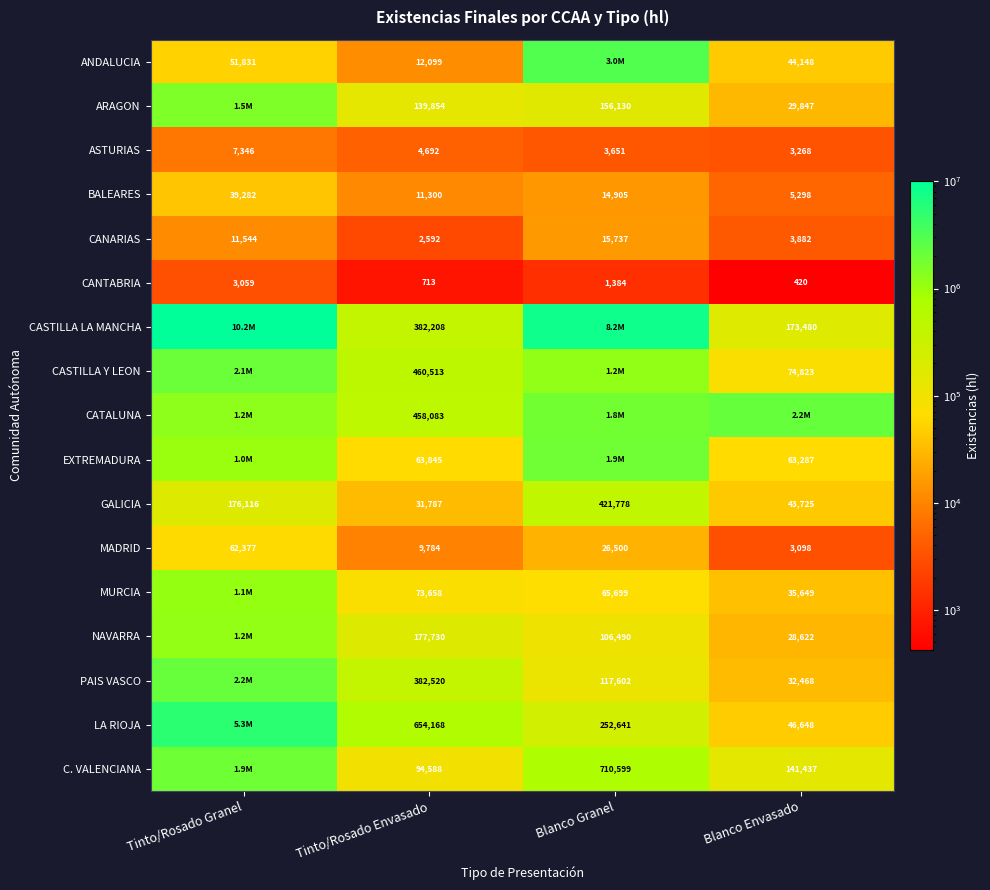

What is the difference between the highest and lowest values at Blanco Granel?

8177281